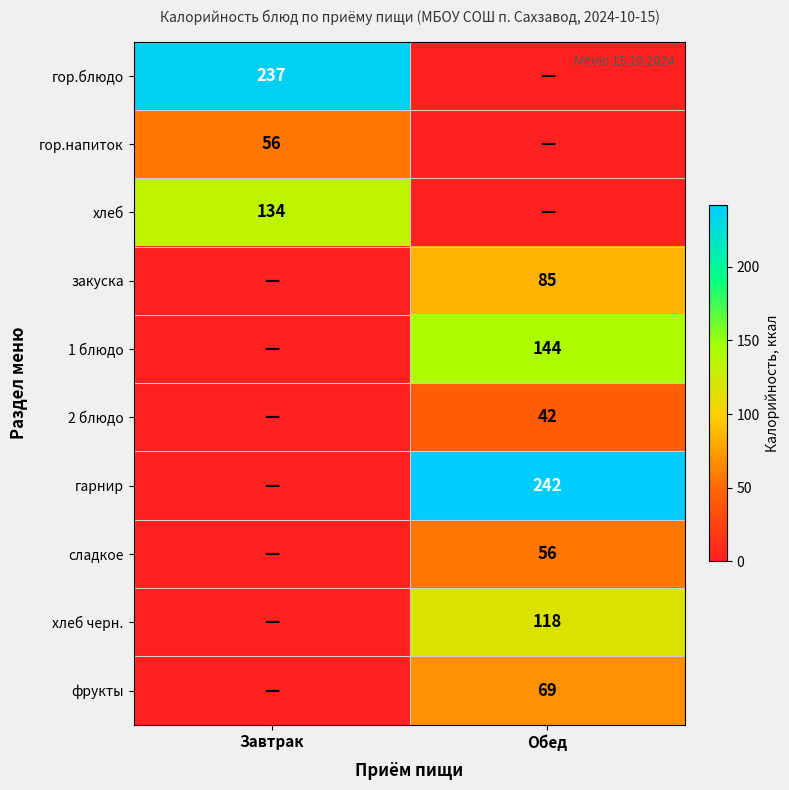

The хлеб черн. series shows 118 at Обед. True or false?

True